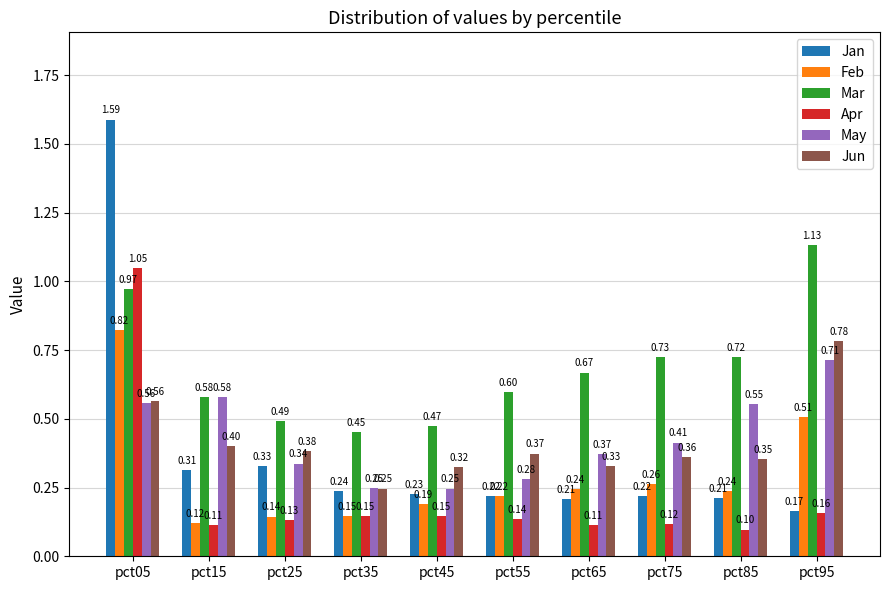

At how many categories does at least one series exceed 0?

10